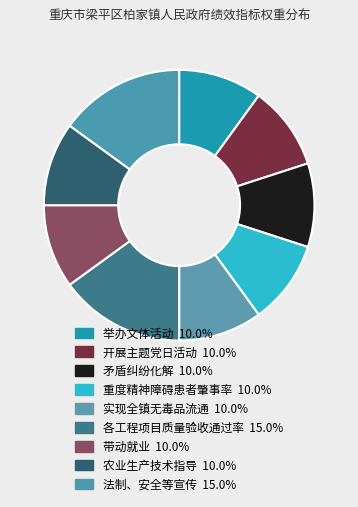

Which category has the smallest portion of the pie?

举办文体活动